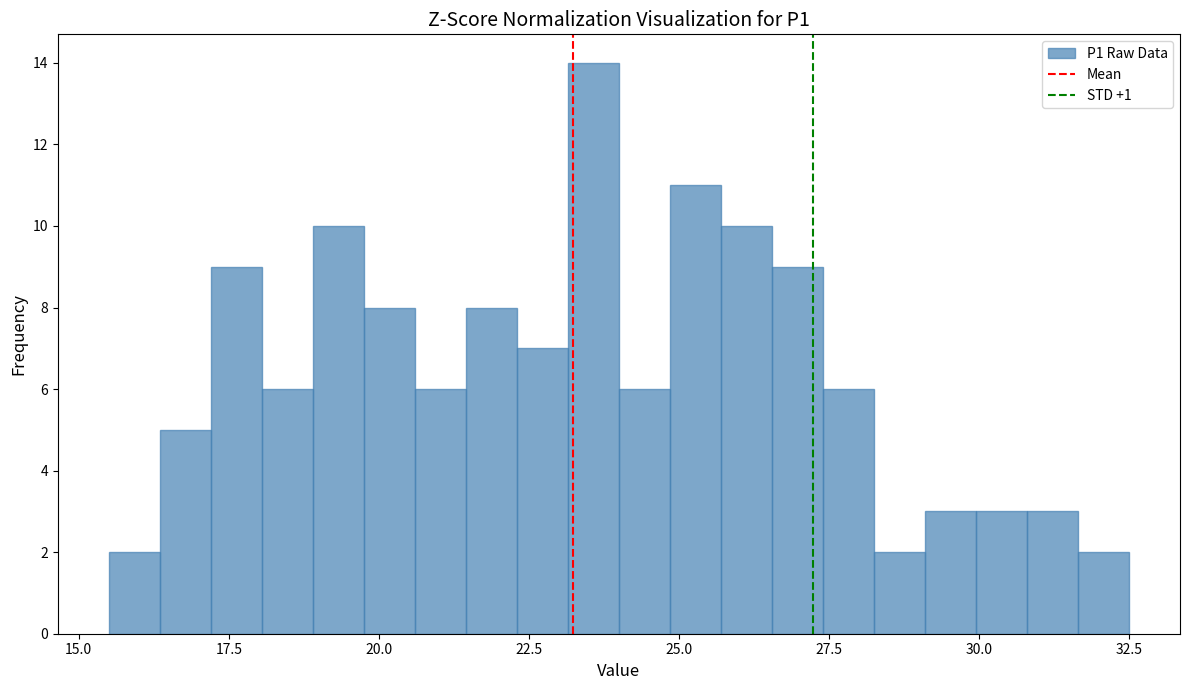

Read against the x-axis, roughly where is the centre of the tallest bar?

23.5